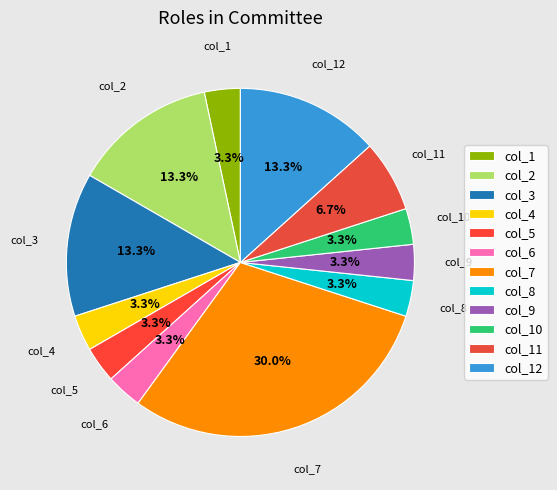

Is the sum of col_10 and col_5 greater than half?

No